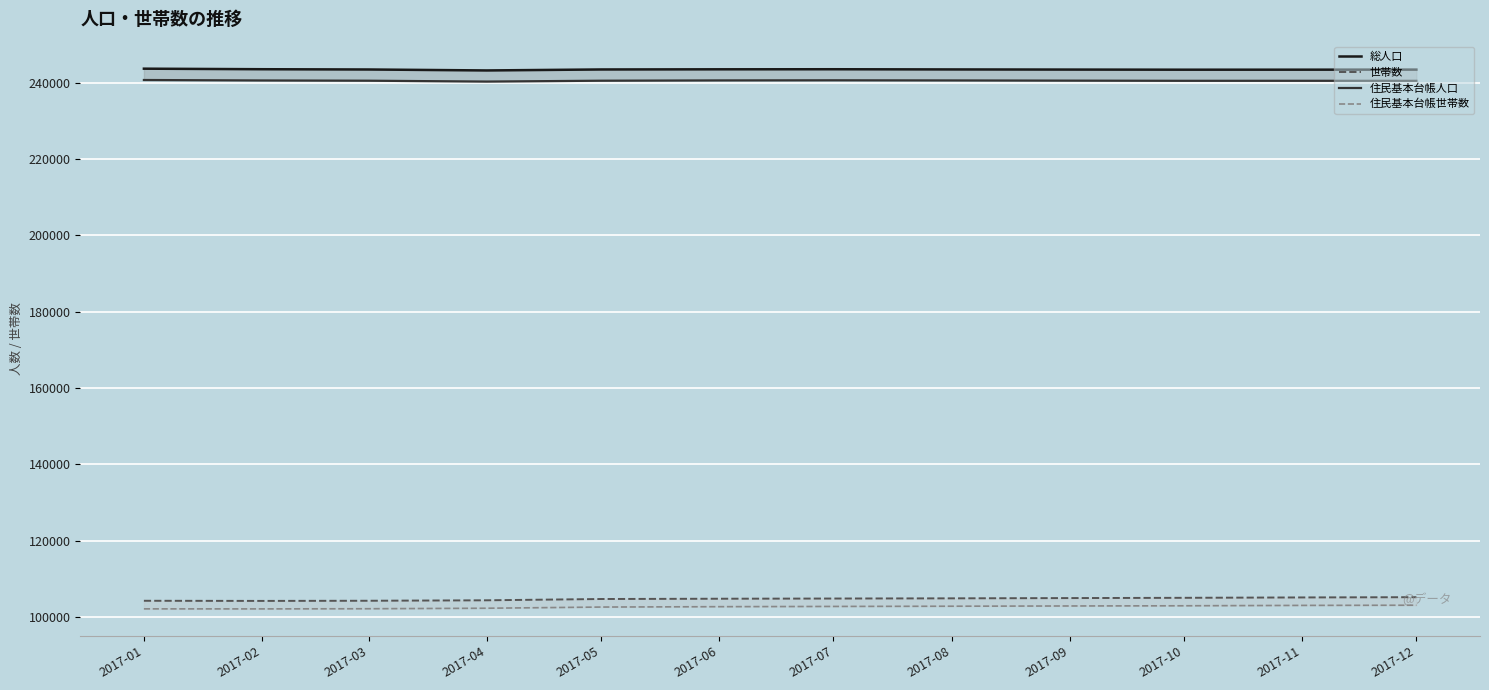

True or false: 住民基本台帳世帯数 and 世帯数 intersect in this chart.

False